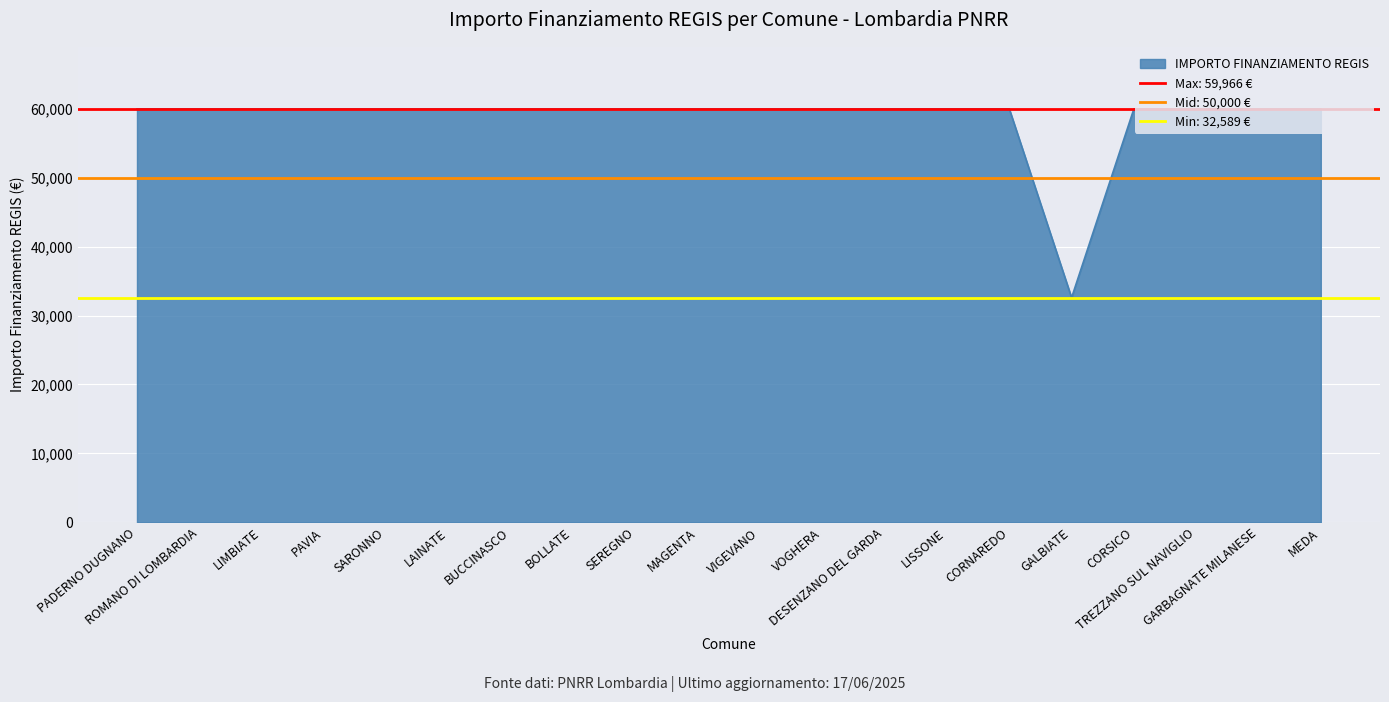

How many series are shown in this chart?

1